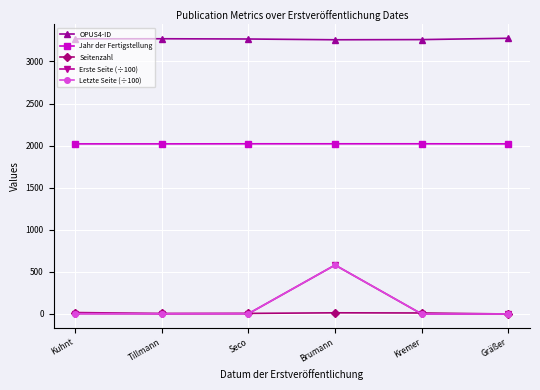

What is the difference between the highest and lowest values at Kuhnt?

3265.1